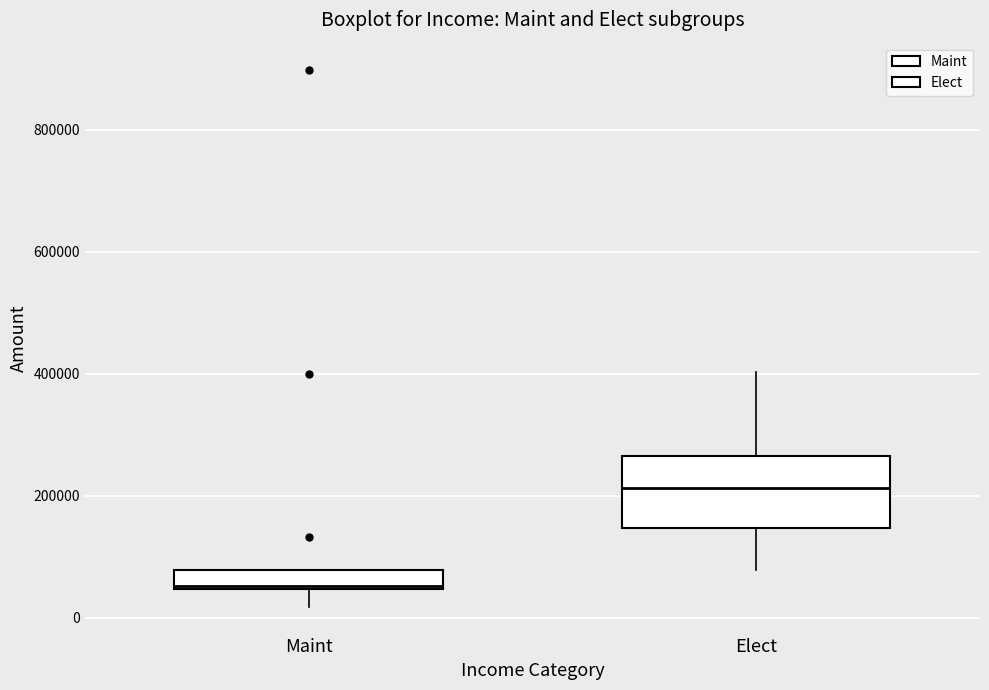

Where does the median line of the box for Elect sit on the y-axis? The values are not printed on the chart, so give them approximately, as read against the axis.

220000